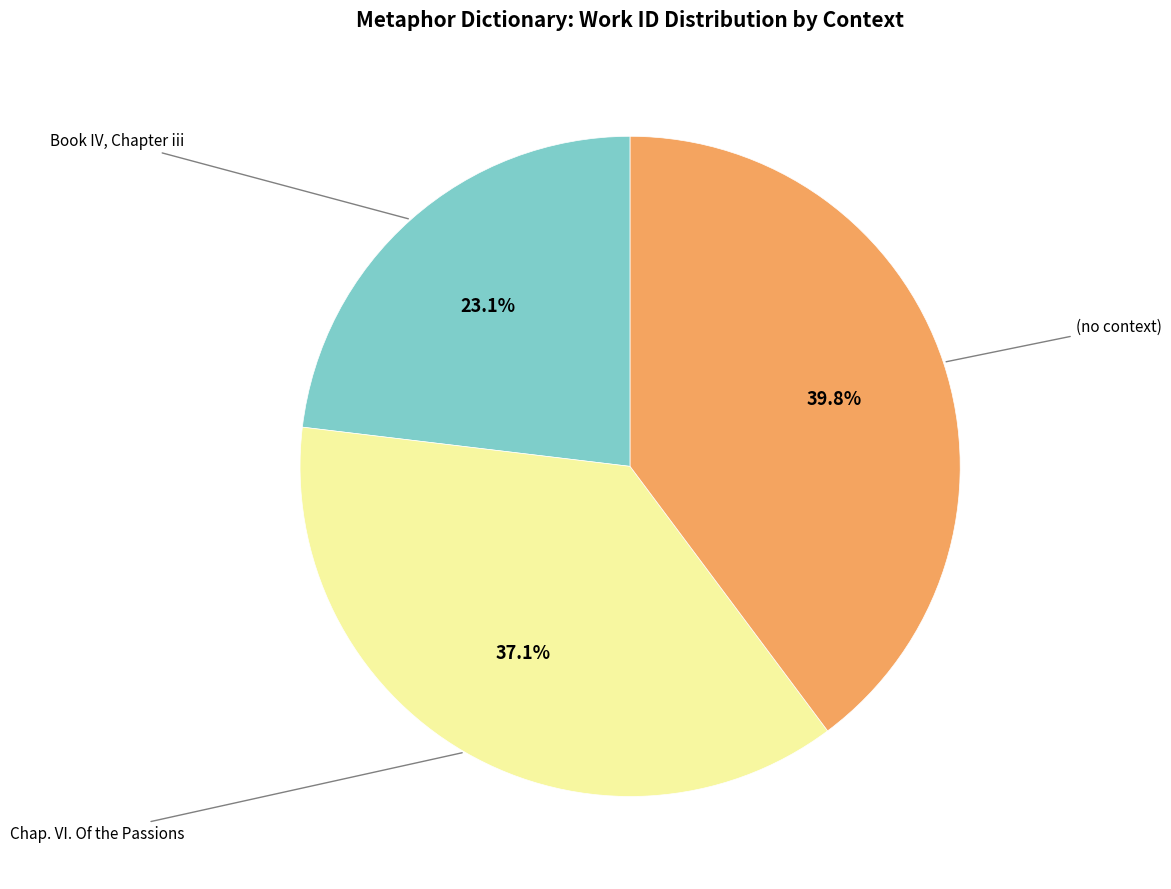

How much of the chart is everything except Book IV, Chapter iii?

76.9%